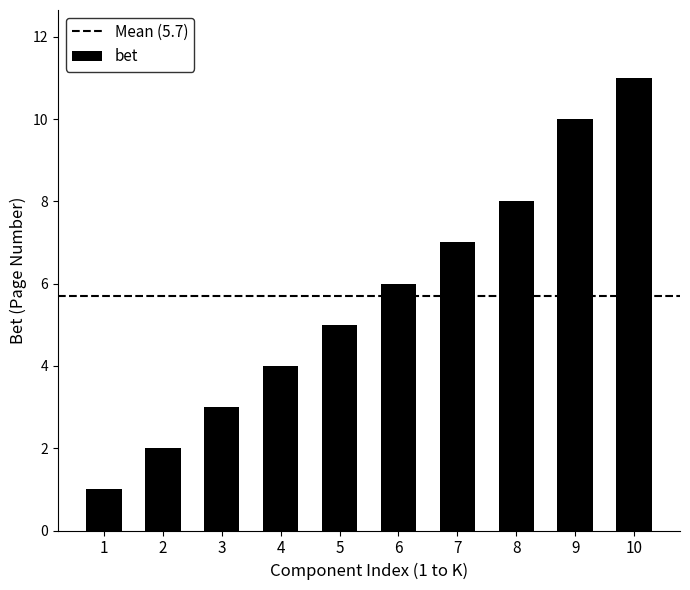

How many values are below 6?

5